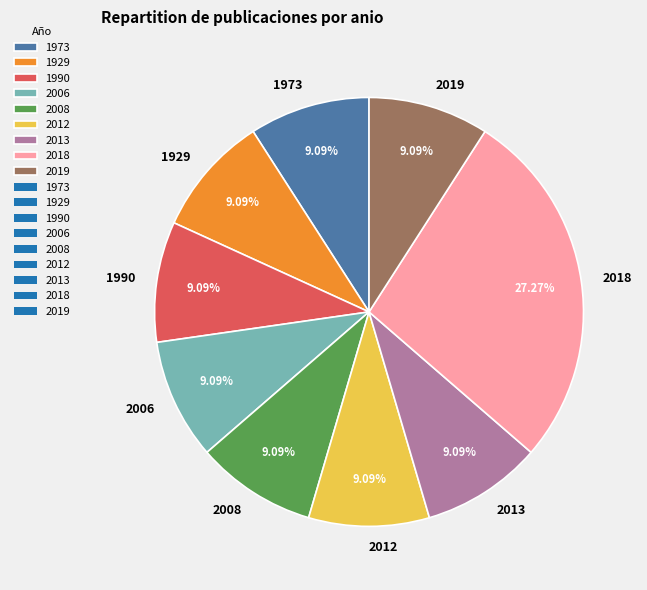

What portion of the pie excludes 2012?

90.9%